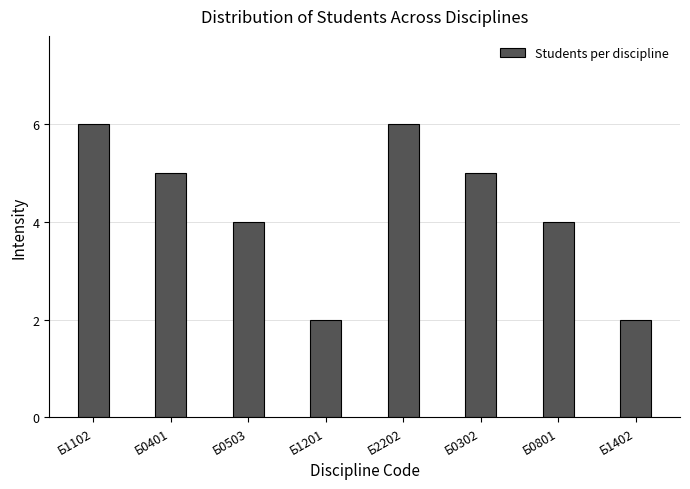

Reading left to right, extract all data points from this chart.

6	5	4	2	6	5	4	2